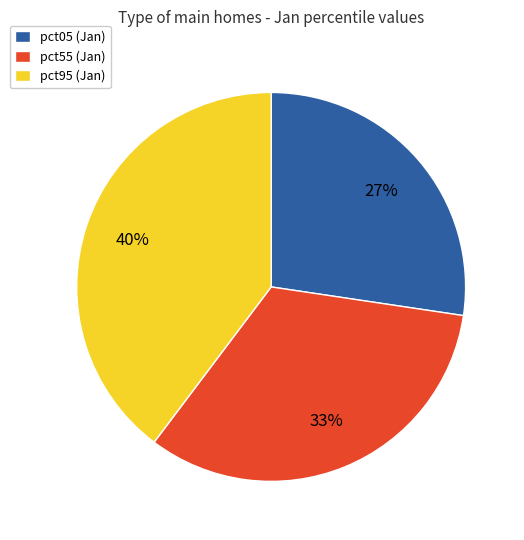

Is pct95 (Jan) the majority of the pie?

No